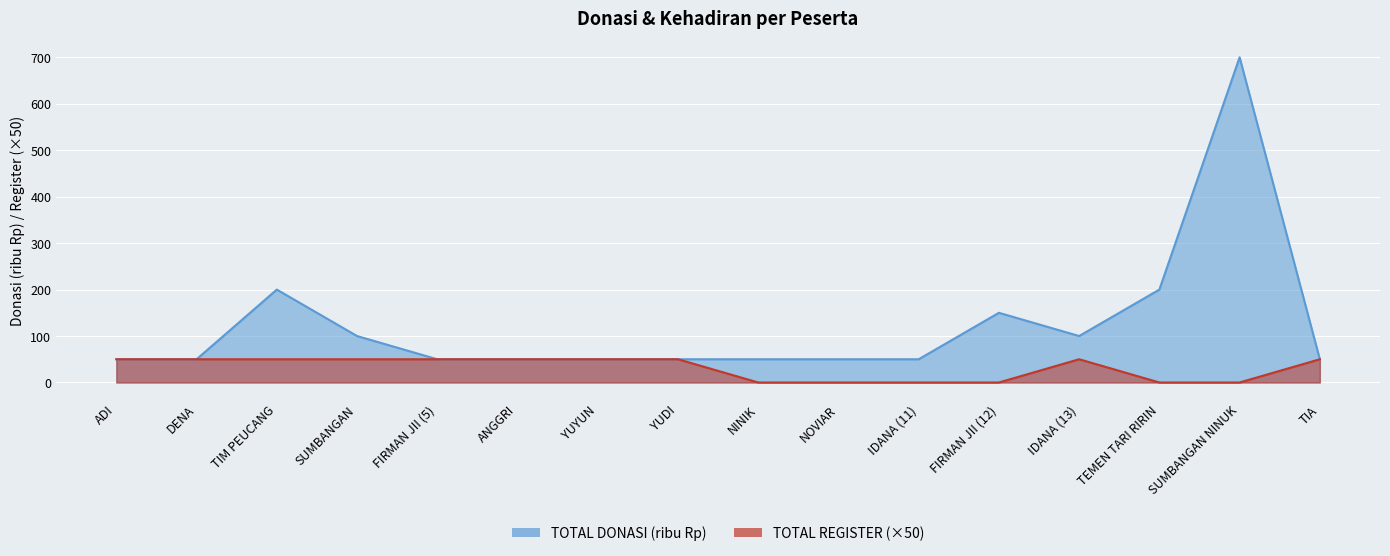

What is the difference between the TOTAL DONASI values at TIM PEUCANG and FIRMAN JII (5)?

150